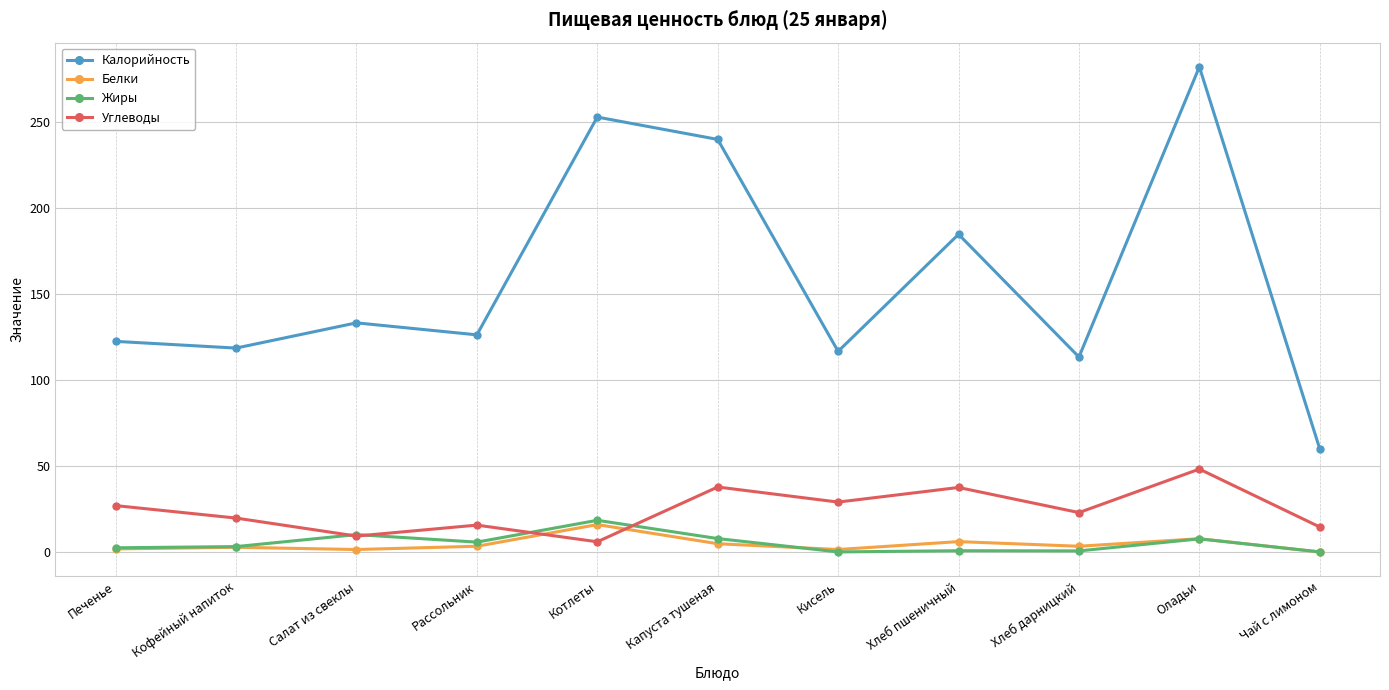

What is the difference between the second highest and second lowest values in the Калорийность series?

139.6